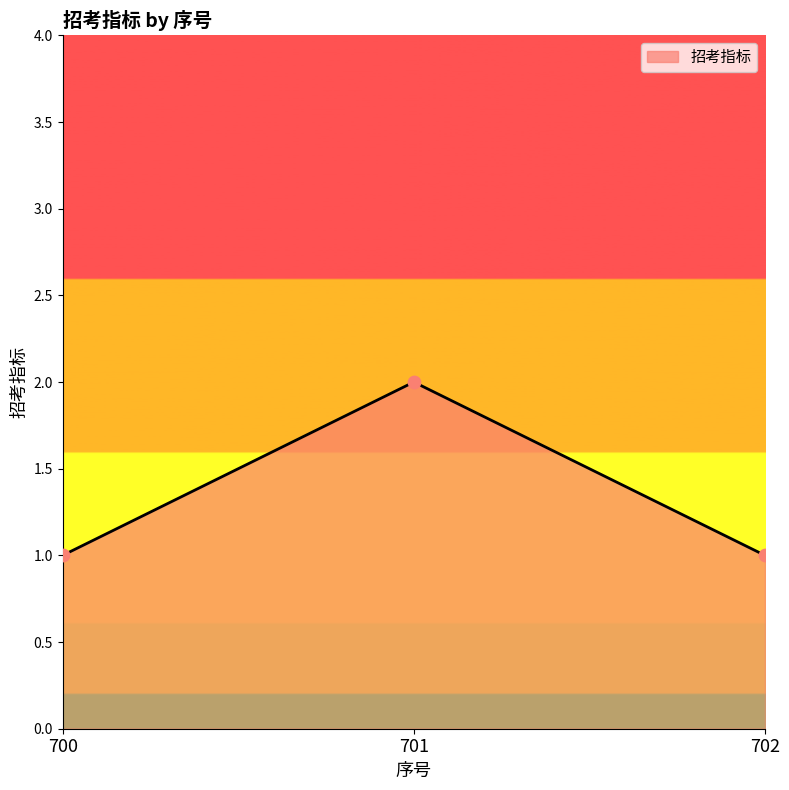

Approximately how many times larger is the value at 701 compared to 700?

2.0